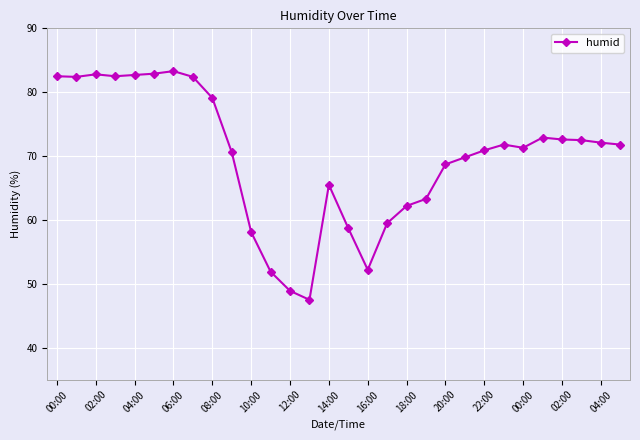

What is the value of the 1st point from the left?

82.5